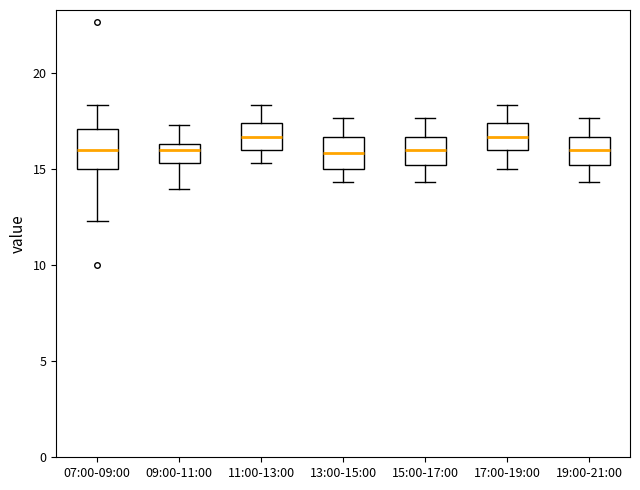

Reading left to right, read every box against the y-axis: the position of its median line, the range the box covers, and the ends of its whiskers. The values are not printed on the chart, so give them approximately, as read against the axis.

07:00-09:00: median 16.0, box 15.0 to 17.0, whiskers 12.5 to 18.5
09:00-11:00: median 16.0, box 15.5 to 16.5, whiskers 14.0 to 17.5
11:00-13:00: median 16.5, box 16.0 to 17.5, whiskers 15.5 to 18.5
13:00-15:00: median 16.0, box 15.0 to 16.5, whiskers 14.5 to 17.5
15:00-17:00: median 16.0, box 15.0 to 16.5, whiskers 14.5 to 17.5
17:00-19:00: median 16.5, box 16.0 to 17.5, whiskers 15.0 to 18.5
19:00-21:00: median 16.0, box 15.0 to 16.5, whiskers 14.5 to 17.5